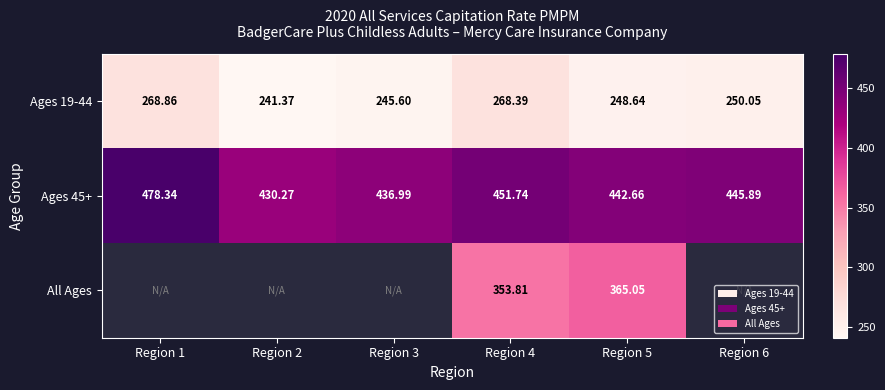

What is the smallest value displayed?

241.4